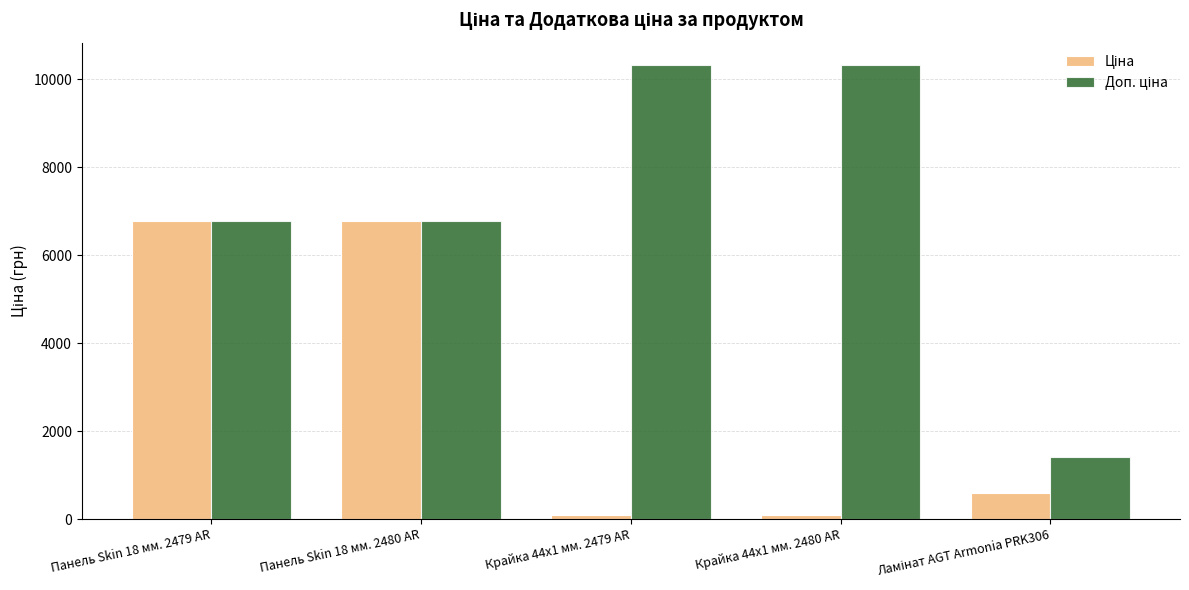

At how many categories does at least one series exceed 6091?

4